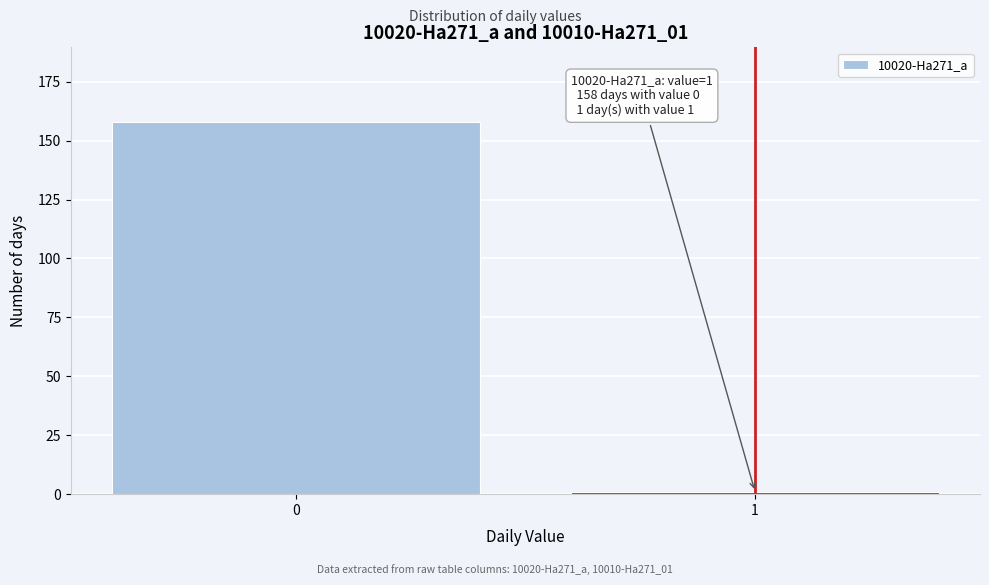

Reading left to right, what are all the values shown in this chart?

158	1